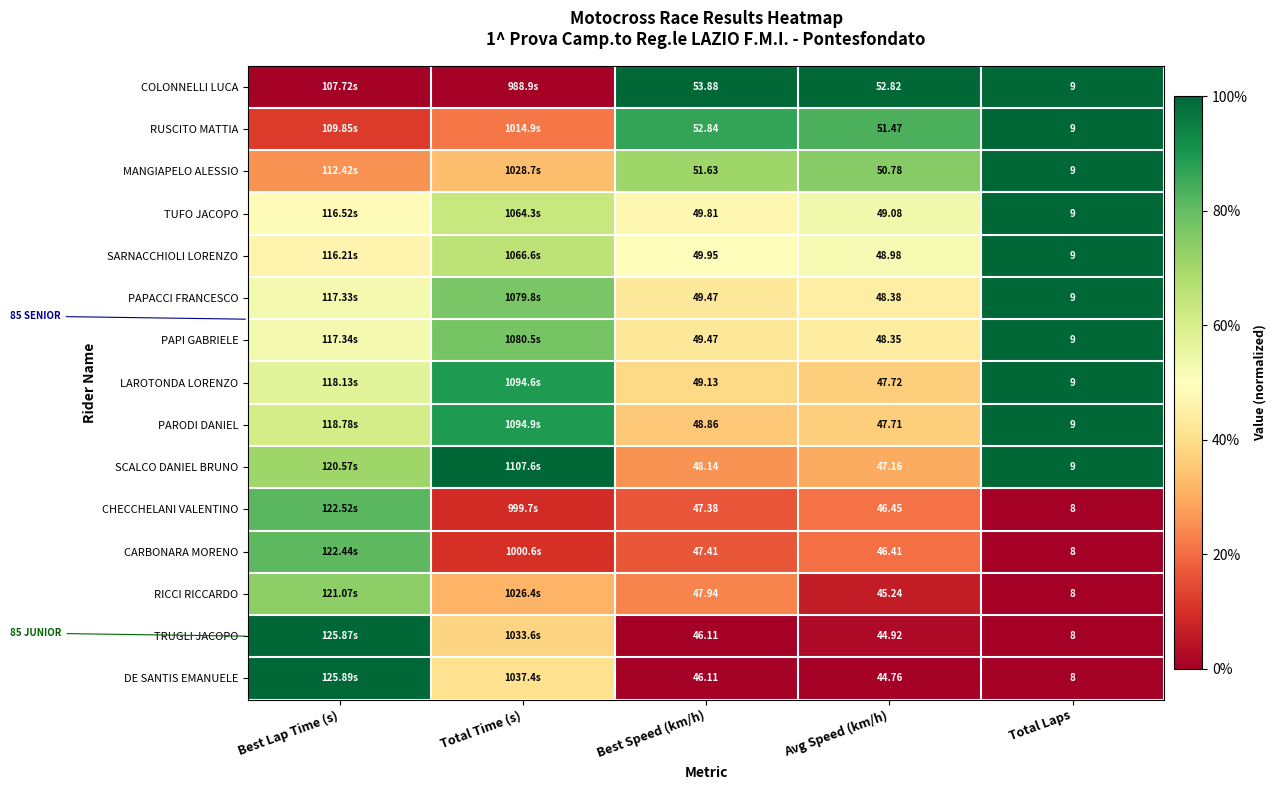

Is the value of CARBONARA MORENO at Avg Speed (km/h) greater than the value of TRUGLI JACOPO at Total Laps?

Yes